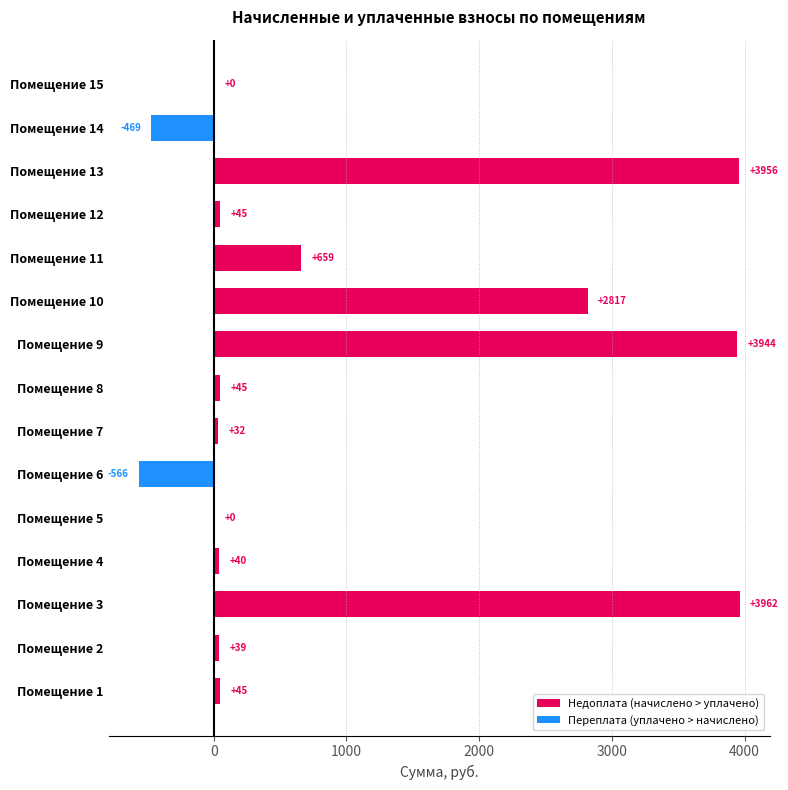

Which category has the highest value across all series?

Помещение 3